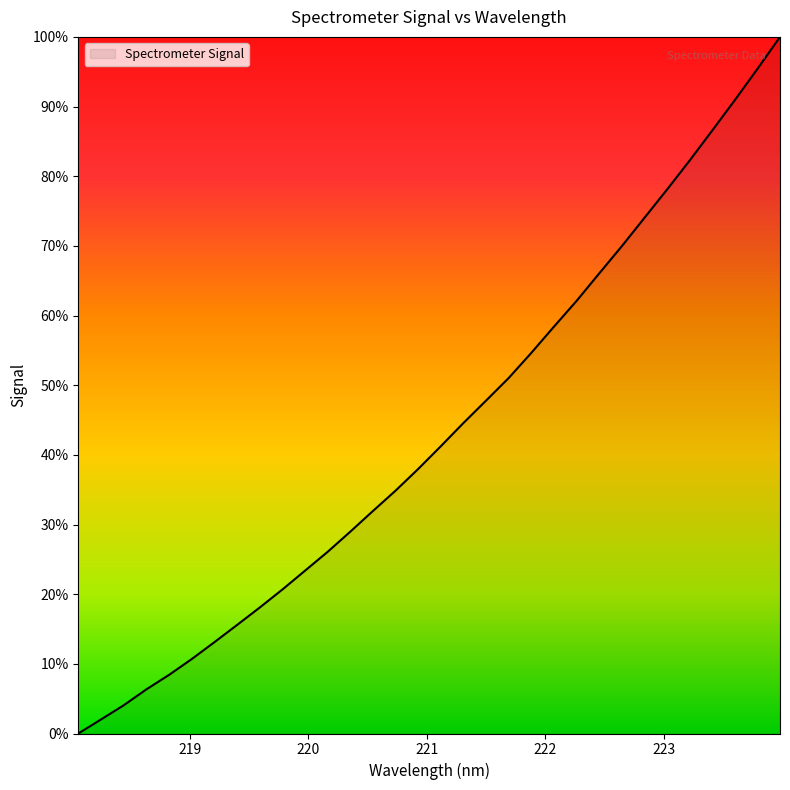

What is the greatest value displayed?

100.0